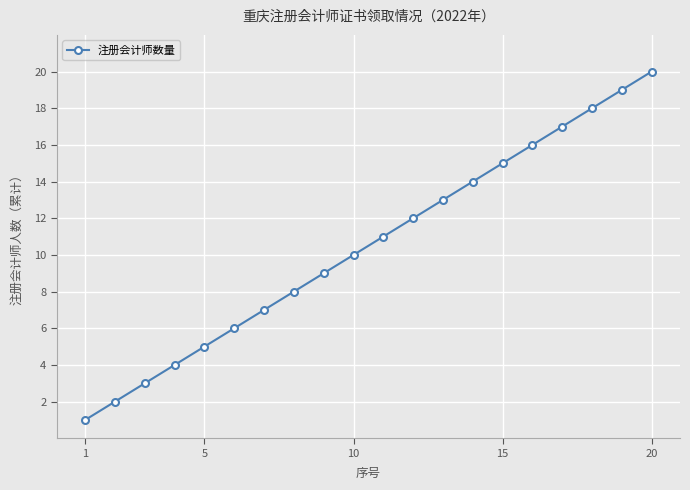

How many categories are shown in the chart?

20